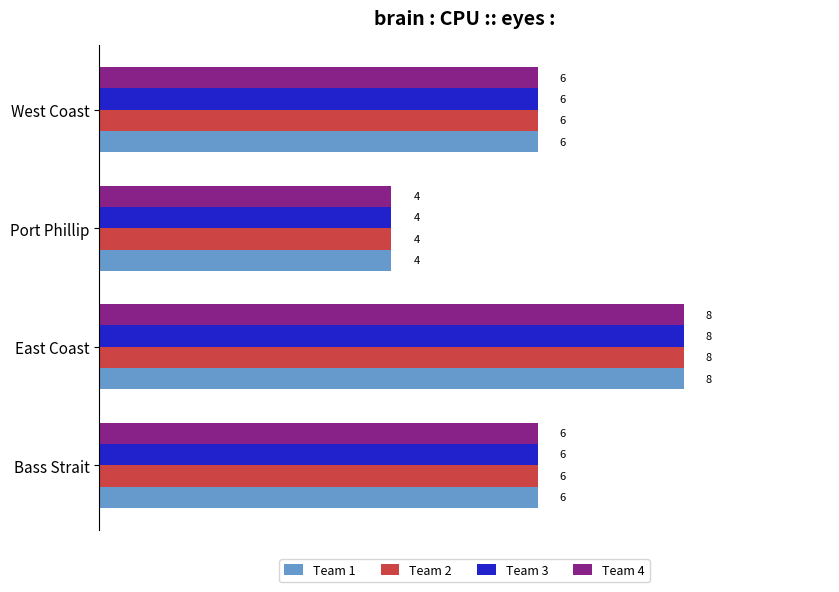

At which category is the sum across all series the highest?

East Coast